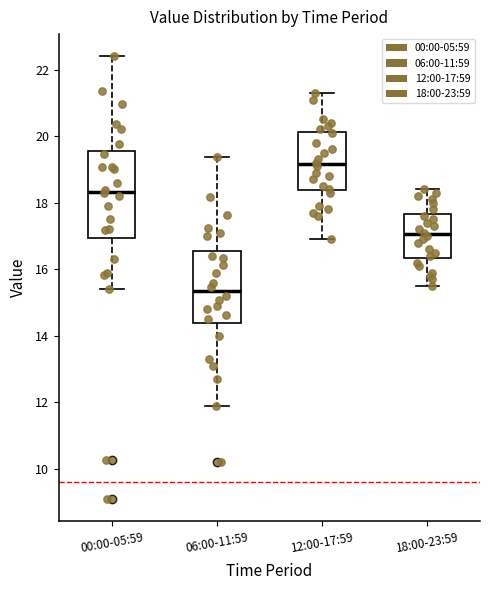

Which box is the tallest, from its lower edge to its upper edge?

00:00-05:59